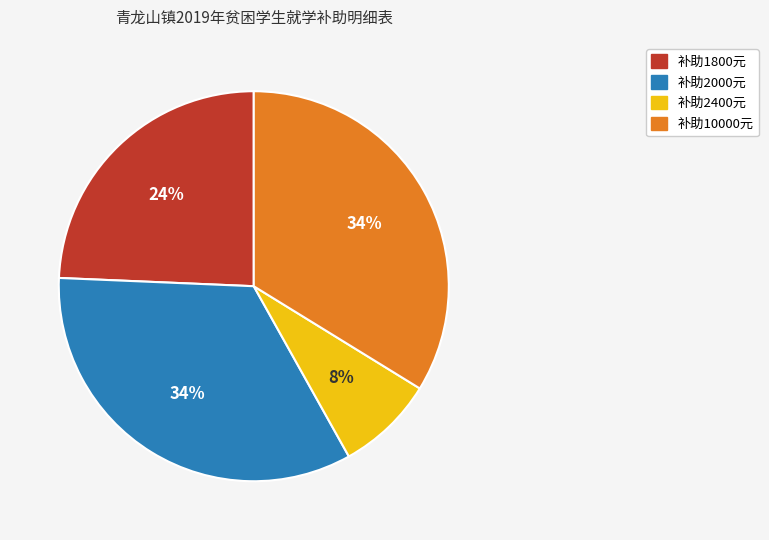

To the nearest percent, what is the average slice percentage?

25%